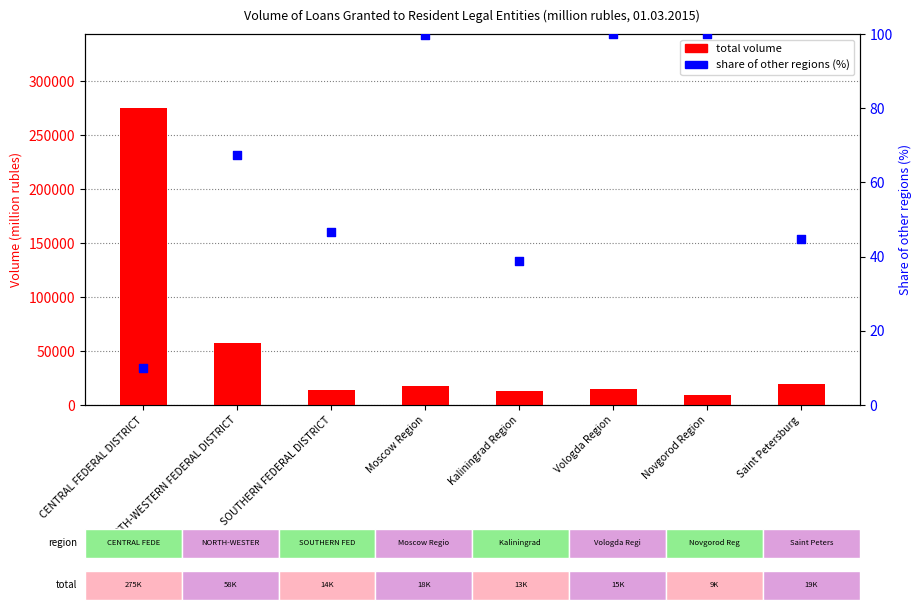

Which series reaches the maximum Y coordinate?

total volume